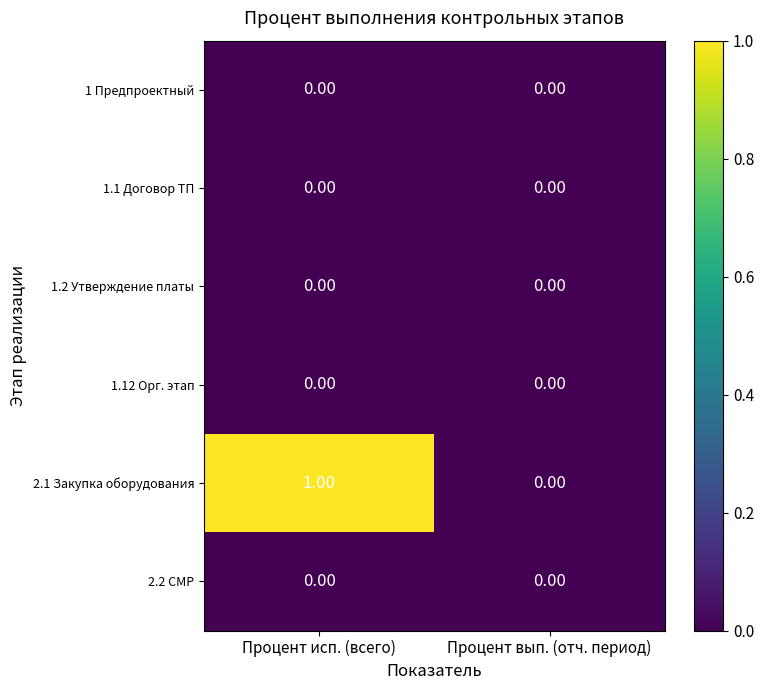

Which series has the largest total across all categories?

2.1 Закупка оборудования